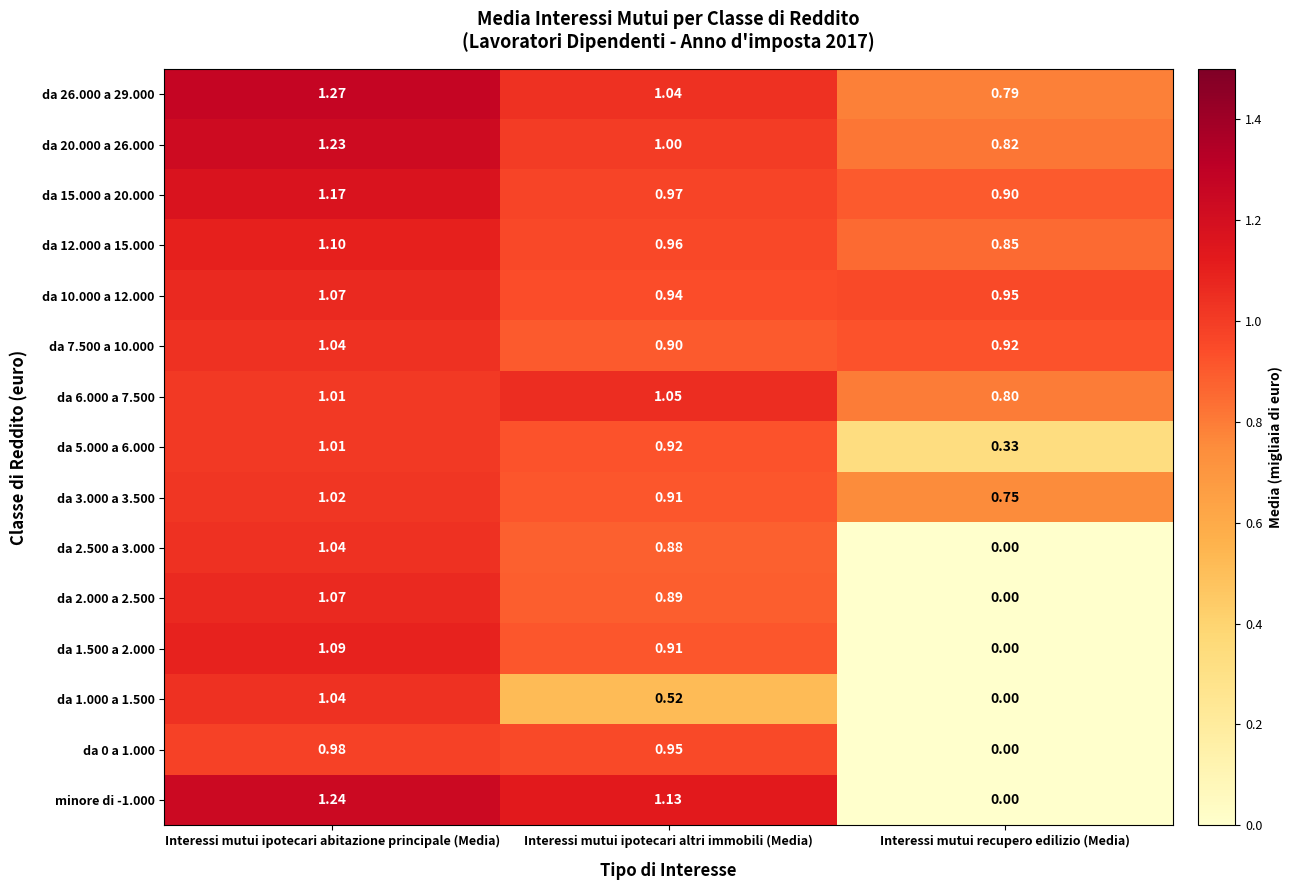

At which category does the chart reach its peak across all series?

Interessi mutui ipotecari abitazione principale (Media)